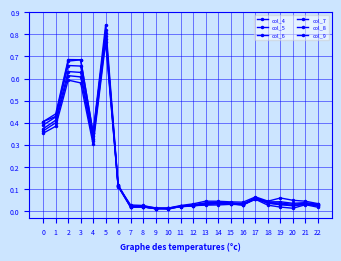

True or false: col_4 has a value of 0.1 at 16.

False